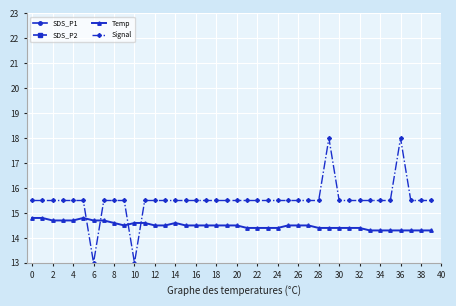

True or false: SDS_P2 and SDS_P1 cross at least once.

False